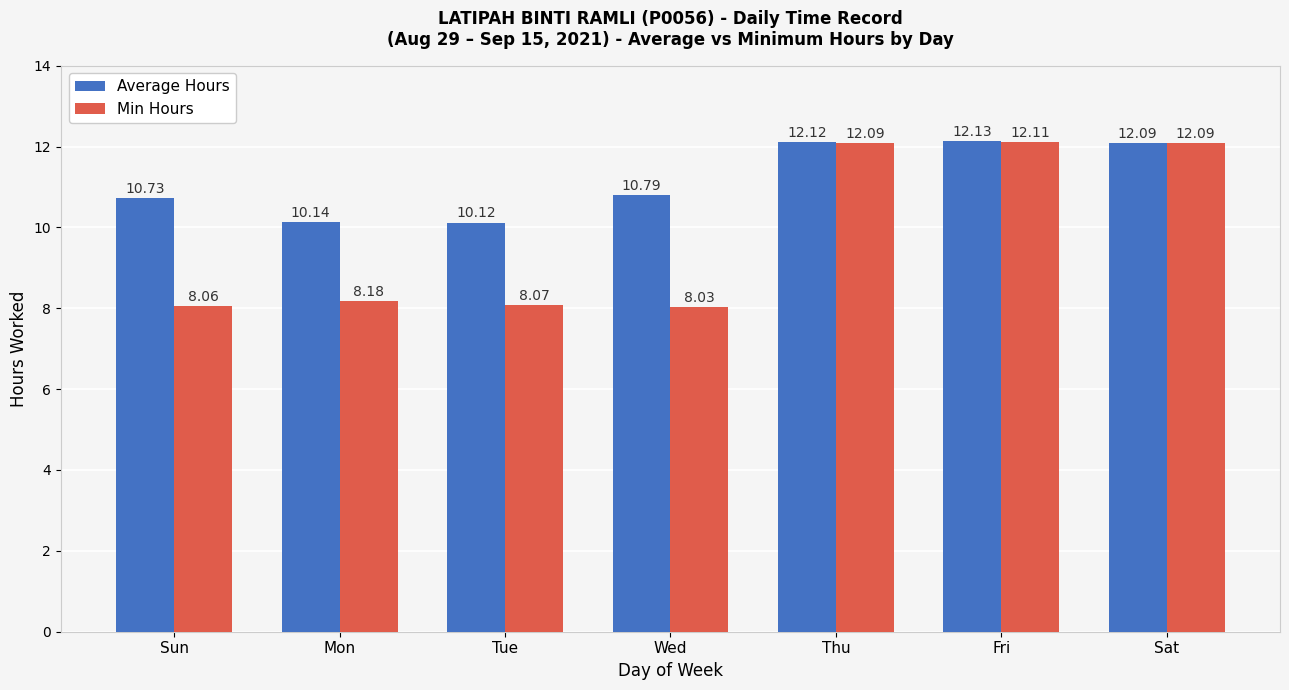

Reading left to right, extract all data points from this chart.

Average Hours: 10.7	10.1	10.1	10.8	12.1	12.1	12.1
Min Hours: 8.1	8.2	8.1	8.0	12.1	12.1	12.1